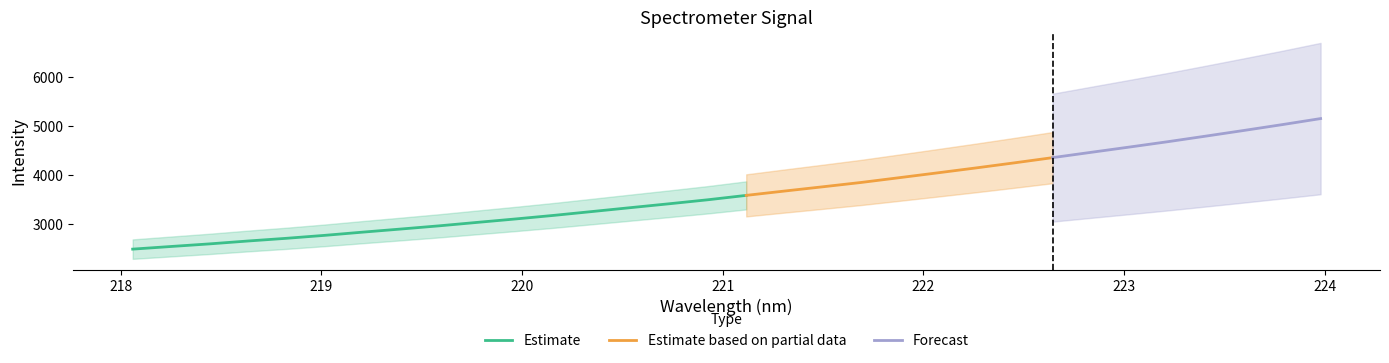

What is the lowest value of the Estimate series?

2486.0